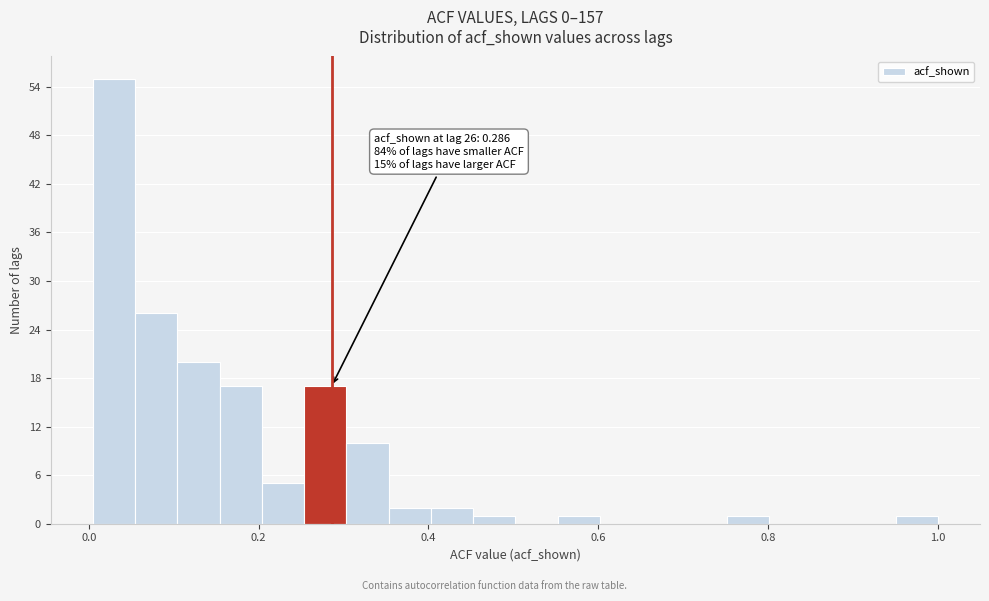

Around what value on the x-axis is the tallest bar? Give the approximate position of its centre, as read against the axis.

0.02